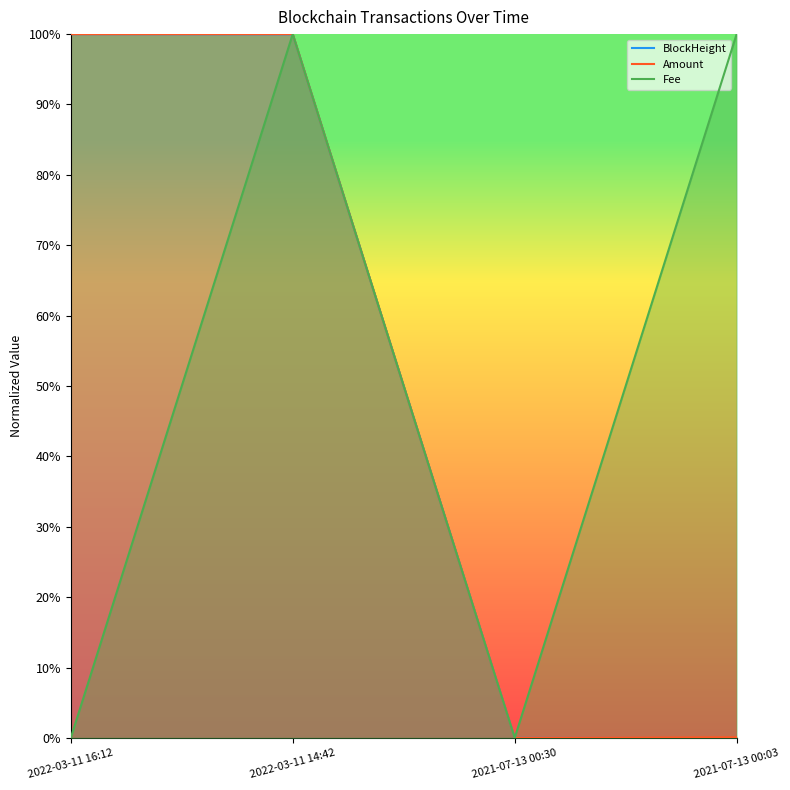

Where is BlockHeight nearest to the value 0?

2021-07-13 00:03